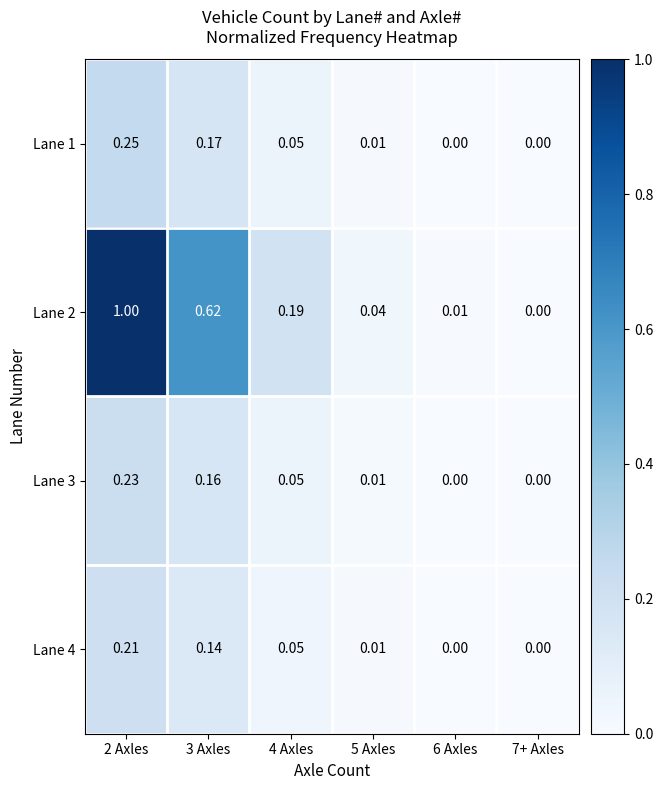

Which has a higher value, 7+ Axles or 4 Axles?

4 Axles